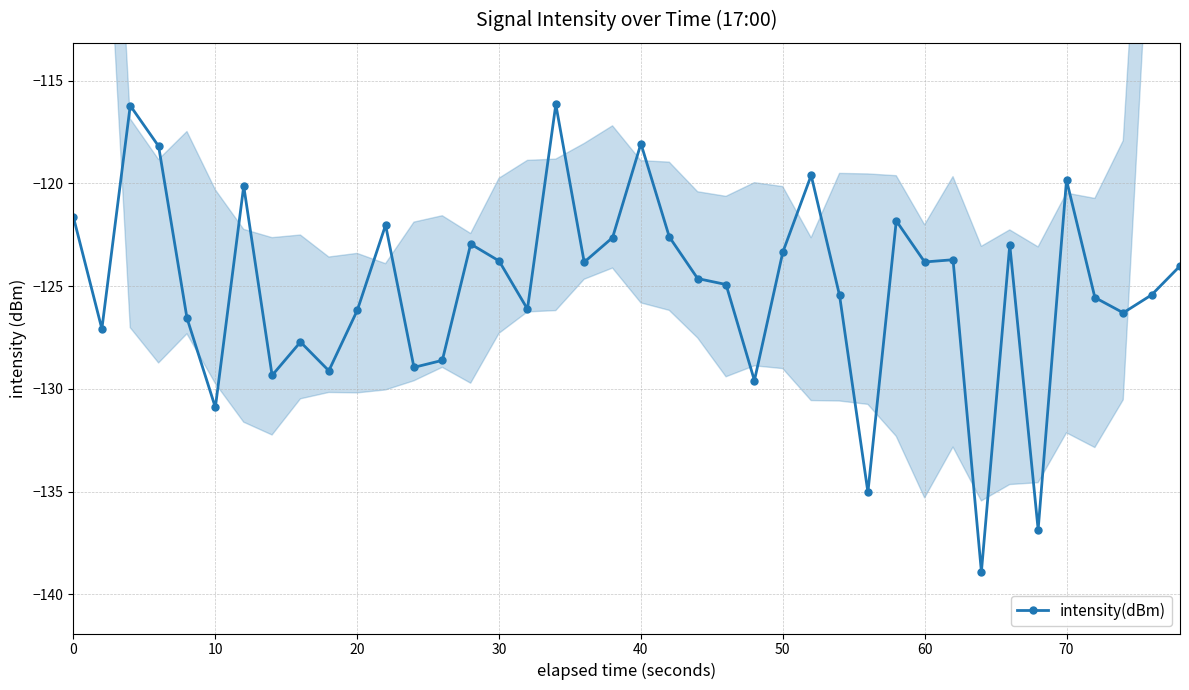

What is the average value?

-125.0